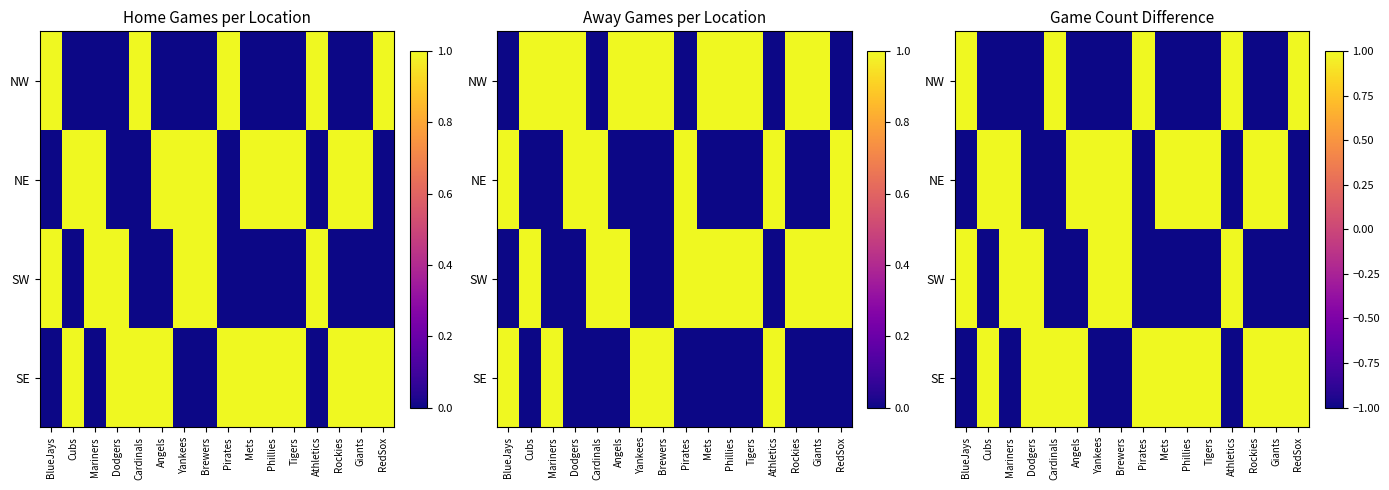

At which label does SE reach its minimum?

BlueJays